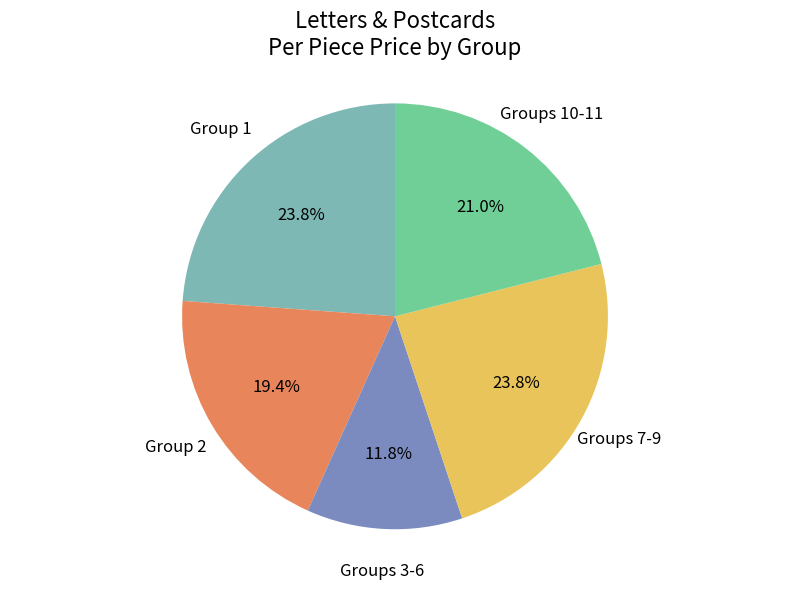

Is there any slice that represents more than half of the pie?

No